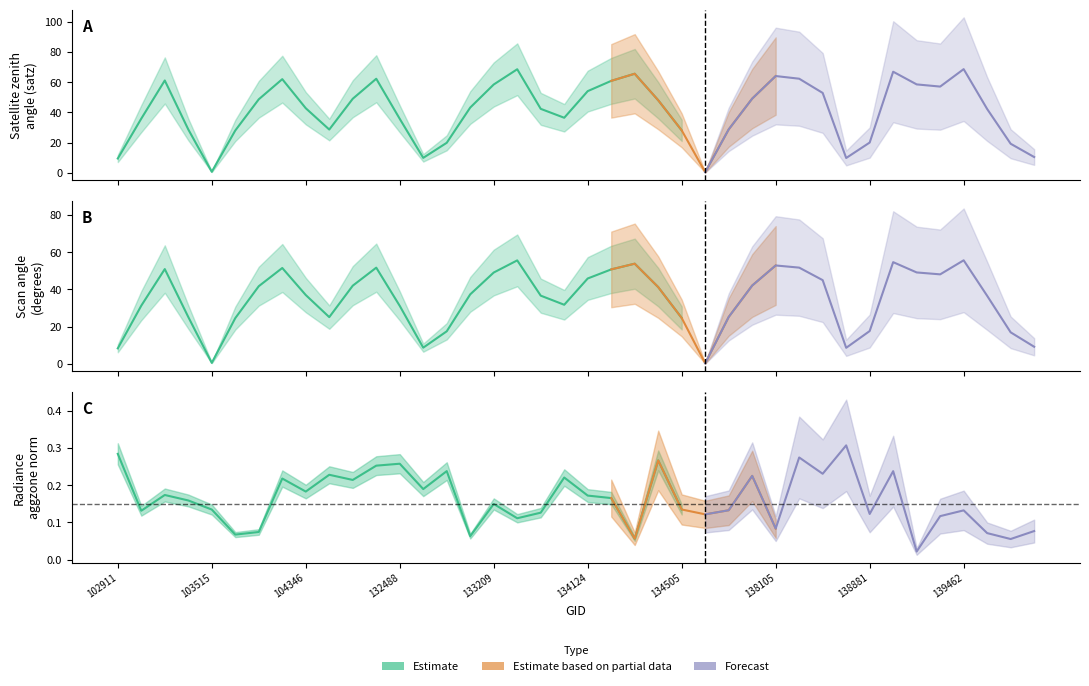

What is the sum of the scan_angle values at 139283 and 103396?

73.2